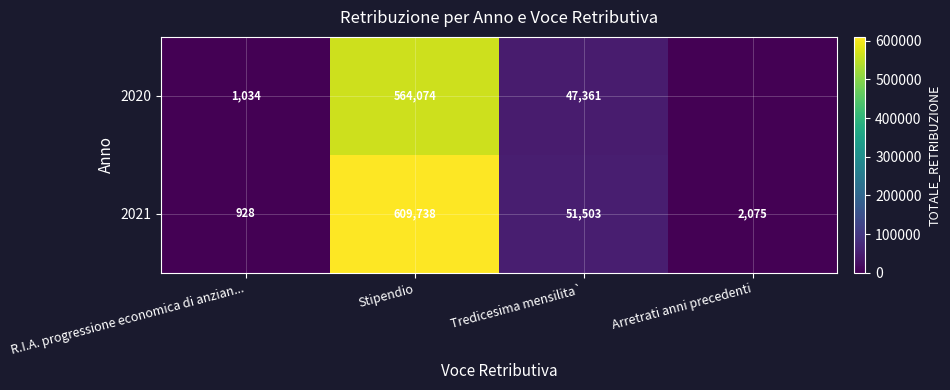

Which series changed the most between Stipendio and Tredicesima mensilita`?

2021